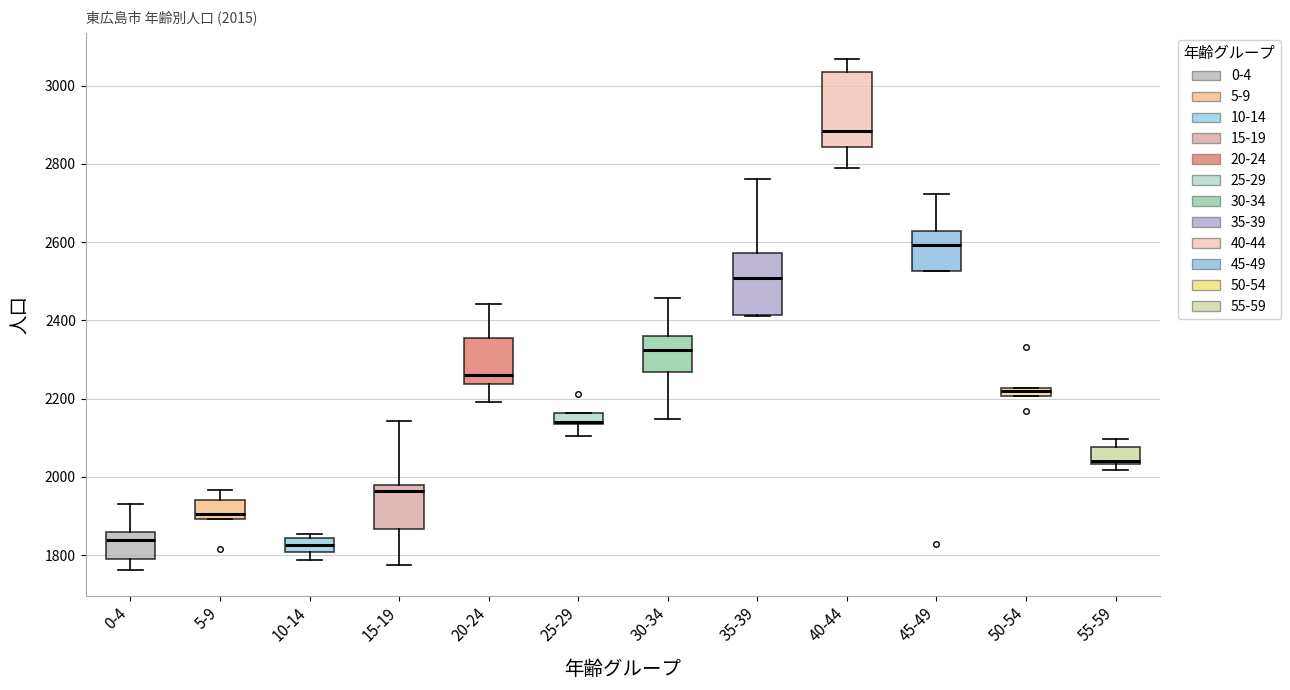

Comparing the boxes themselves (not the whiskers), which one is the tallest?

40-44